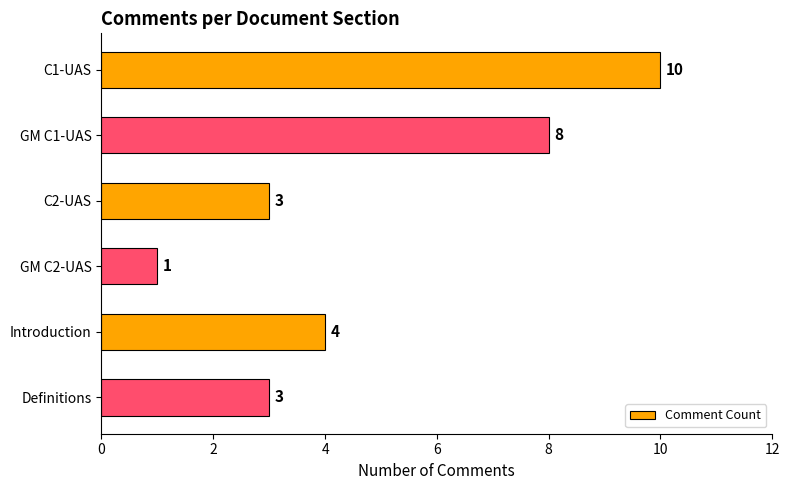

The chart shows a value of 5 at Definitions. True or false?

False